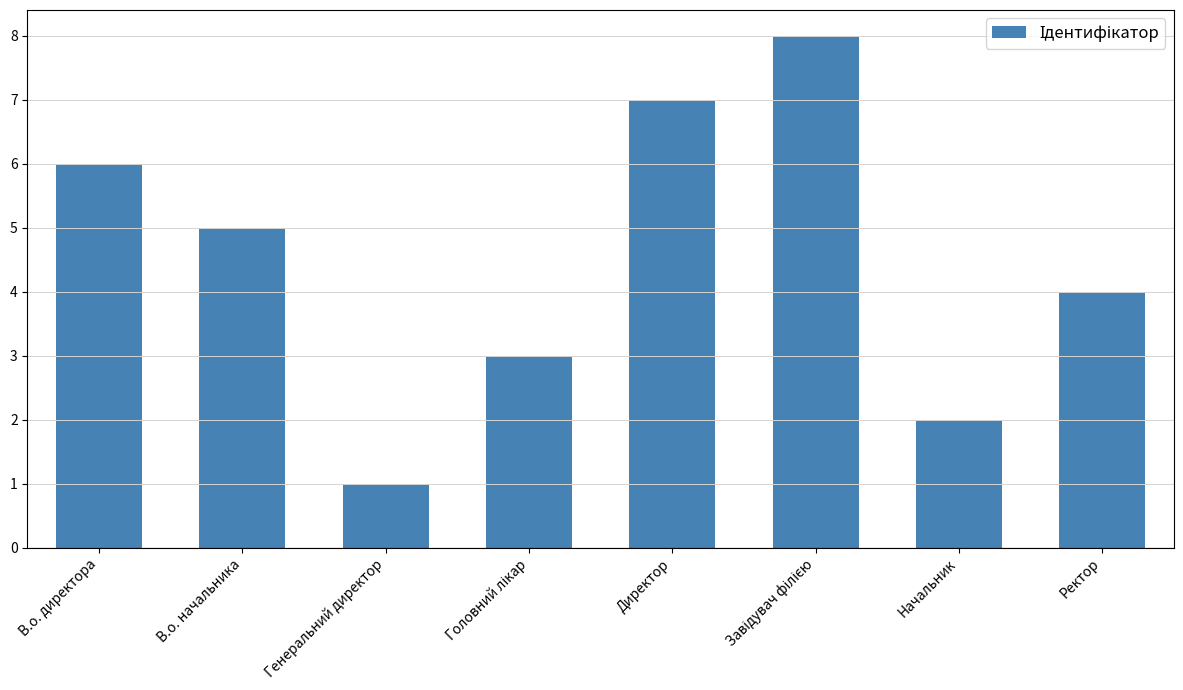

The chart shows a value of 7 at Ректор. True or false?

False